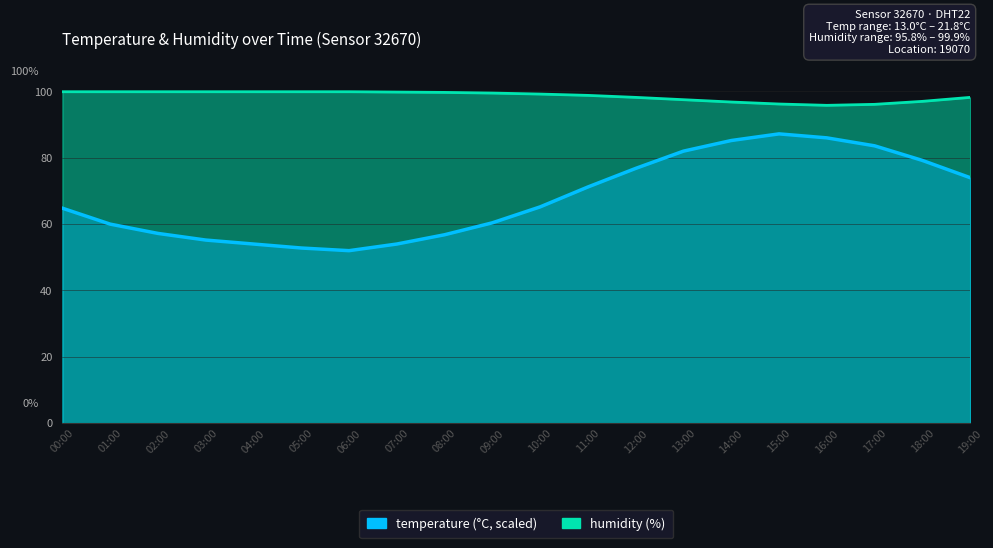

Does the chart display data point markers on the line(s)?

No